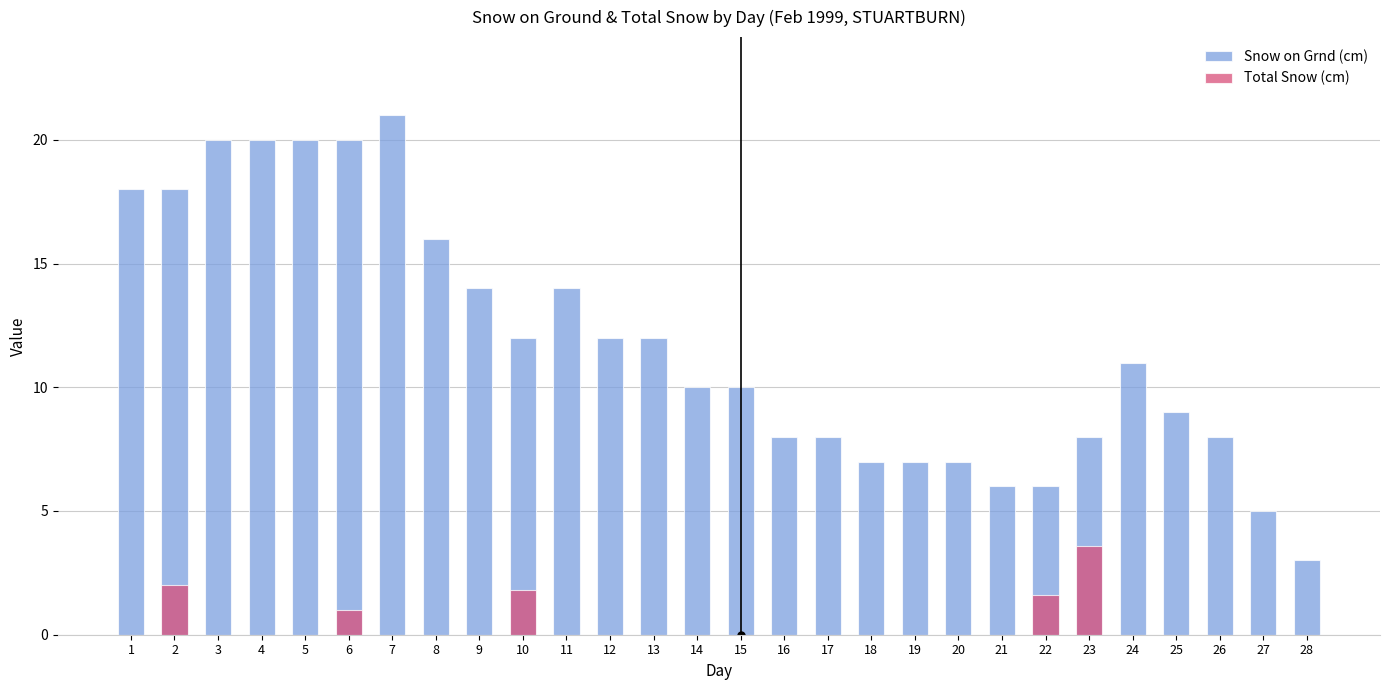

What is the total value across all series at 24?

11.0